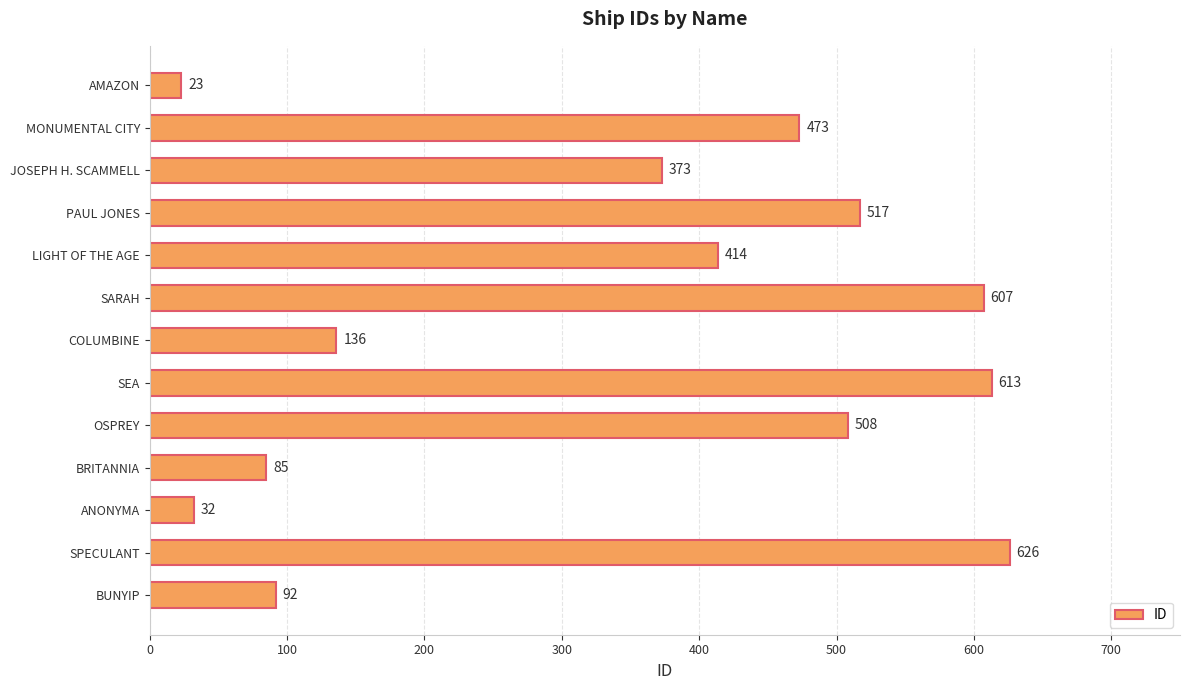

What value does the data have at SPECULANT, to the nearest 10?

630